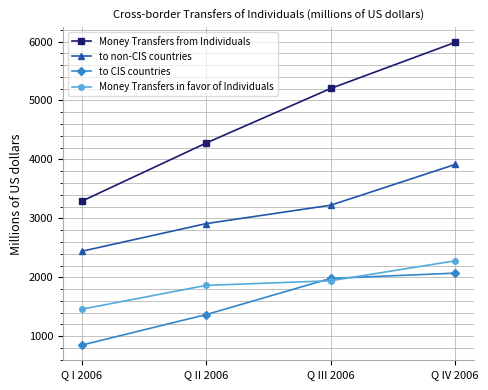

How many intersections are there between Money Transfers in favor of Individuals and to CIS countries?

2